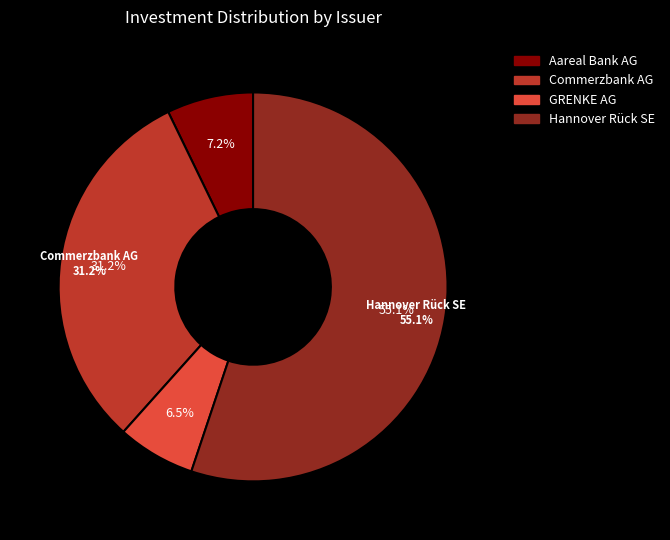

Combined, do Aareal Bank AG and Commerzbank AG account for over 50%?

No